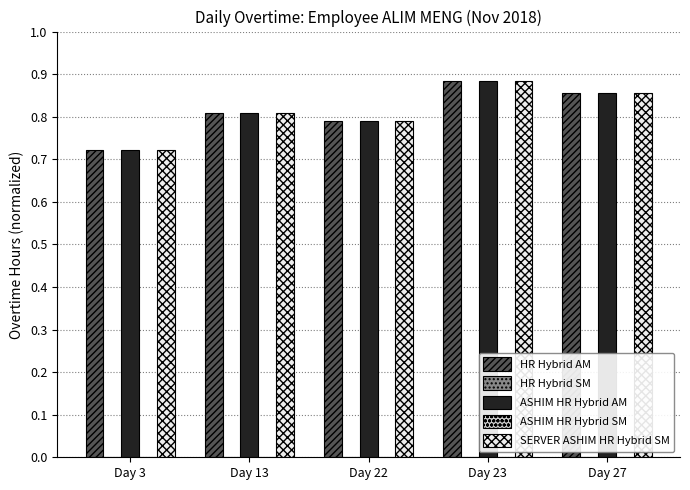

What is the sum of all HR Hybrid AM values?

4.1